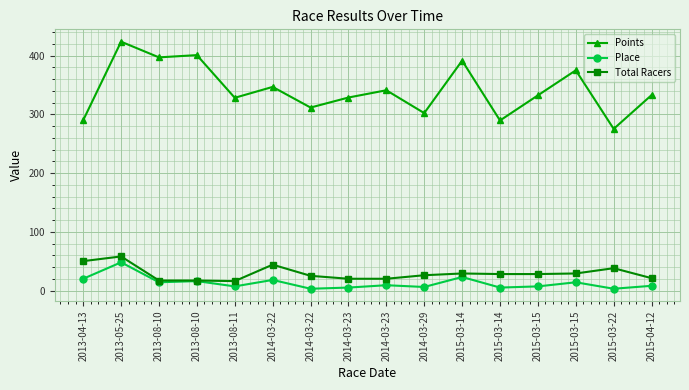

Rank the series at 2015-04-12 from highest to lowest value.

Points, Total Racers, Place